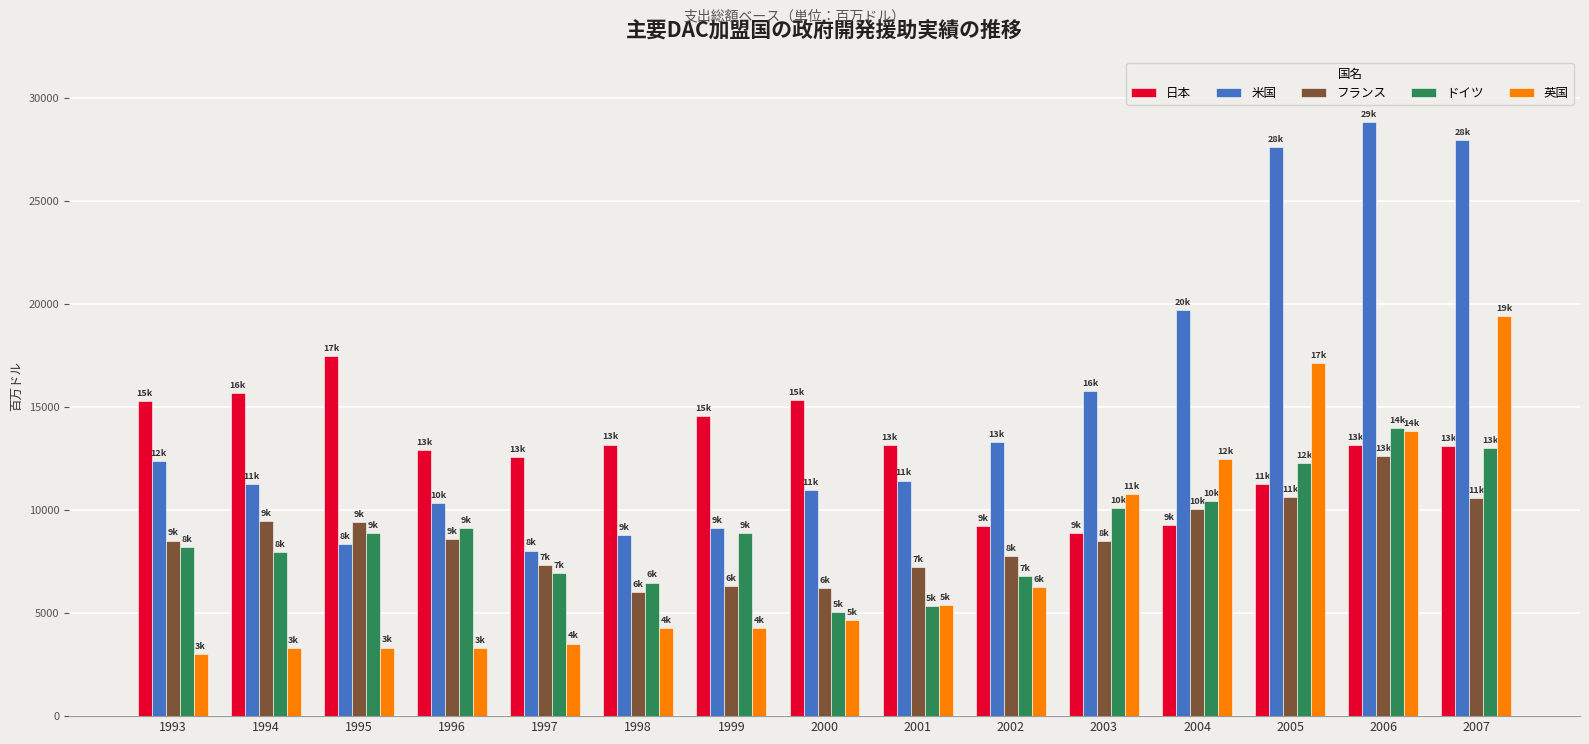

What is the smallest value displayed?

3028.7